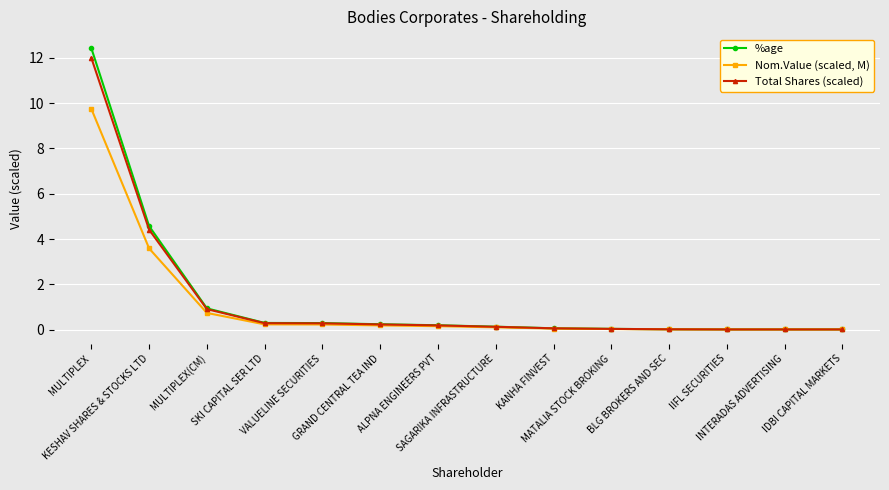

Rank the series by their average value, from highest to lowest.

%age, Total Shares (scaled), Nom.Value (scaled, M)